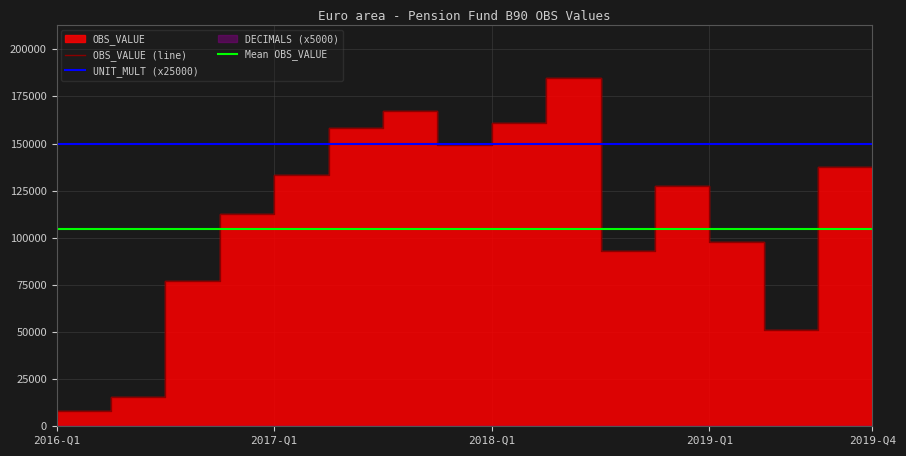

What is the label of the 4th point from the right?

2019-Q1